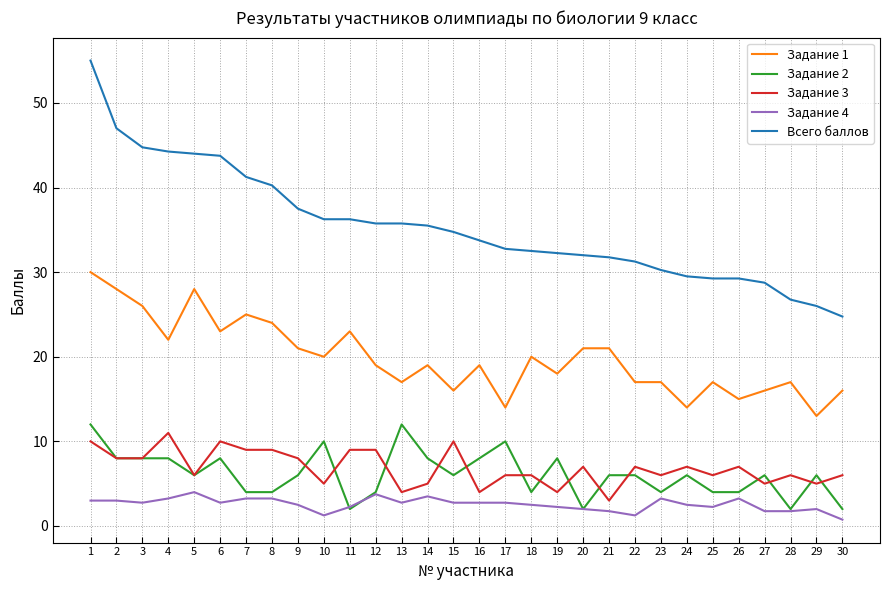

The Задание 3 series shows 10.0 at 15. True or false?

True